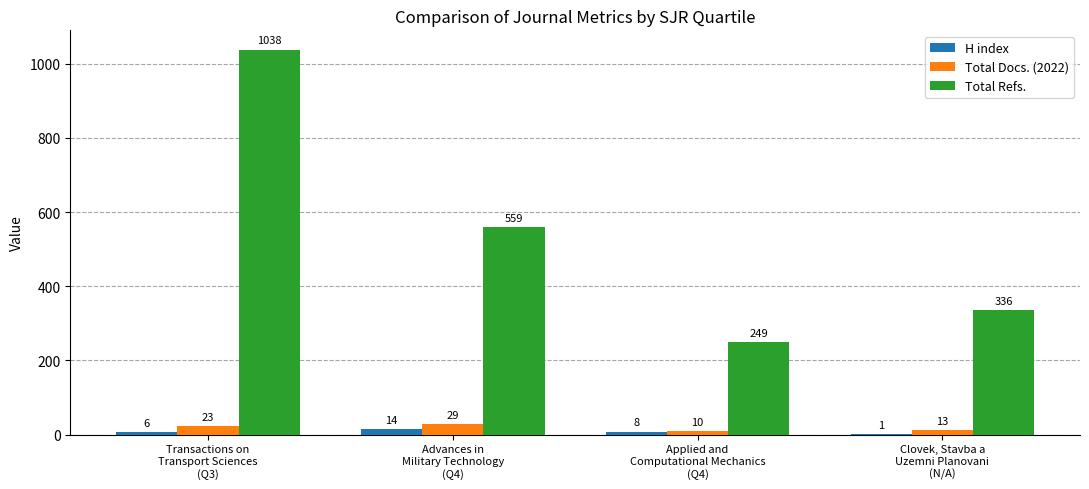

Is it true that Total Docs. (2022) equals 23 at Transactions on
Transport Sciences
(Q3)?

True